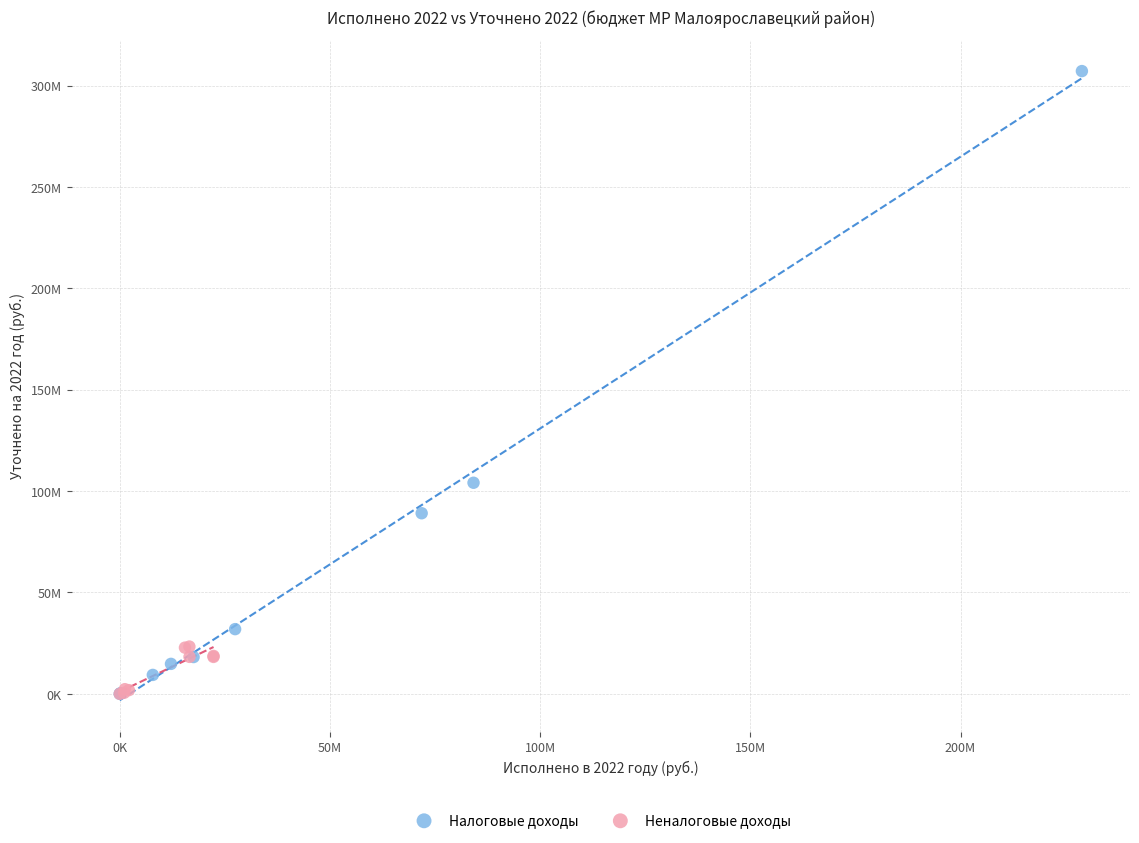

What are all the series names shown in the legend?

Налоговые доходы, Неналоговые доходы